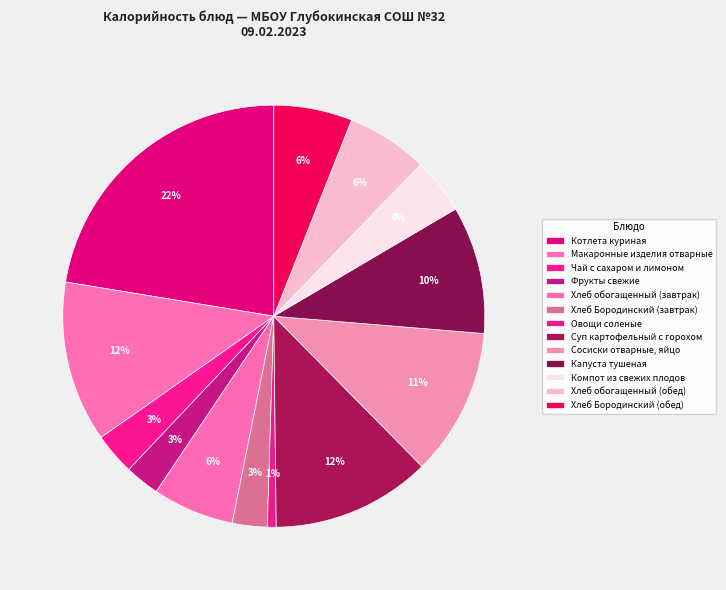

Count the number of slices in the pie.

13